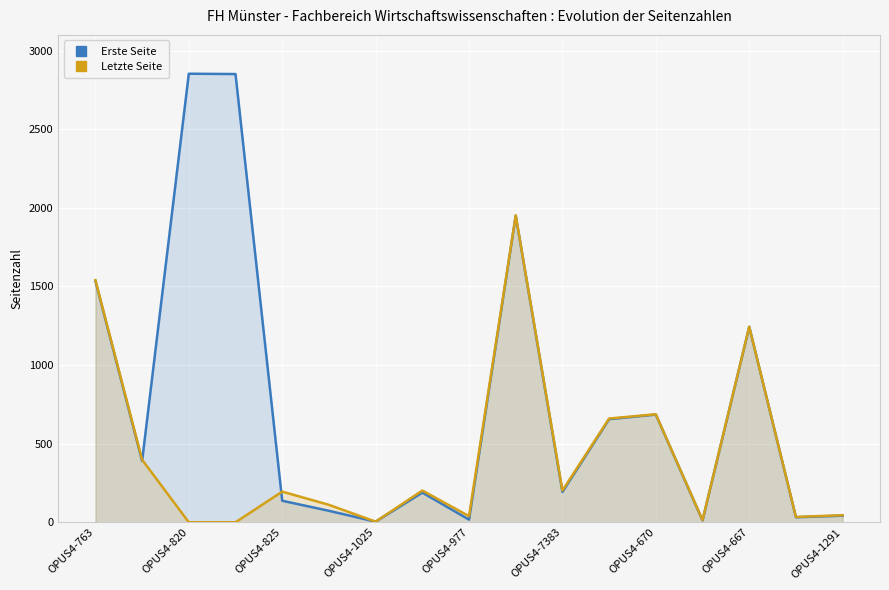

Which series ends up on top after the final intersection of Erste Seite and Letzte Seite?

Letzte Seite